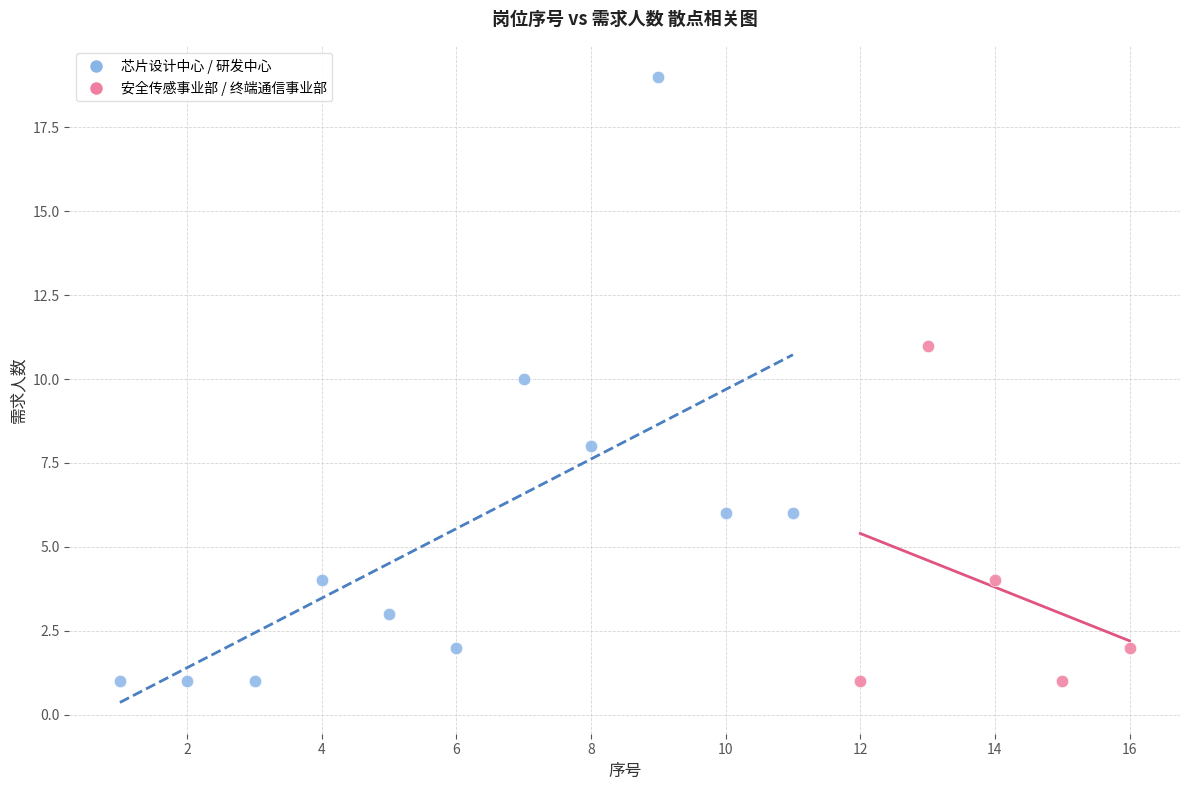

Which series has the largest Y range (max minus min)?

芯片设计中心 / 研发中心